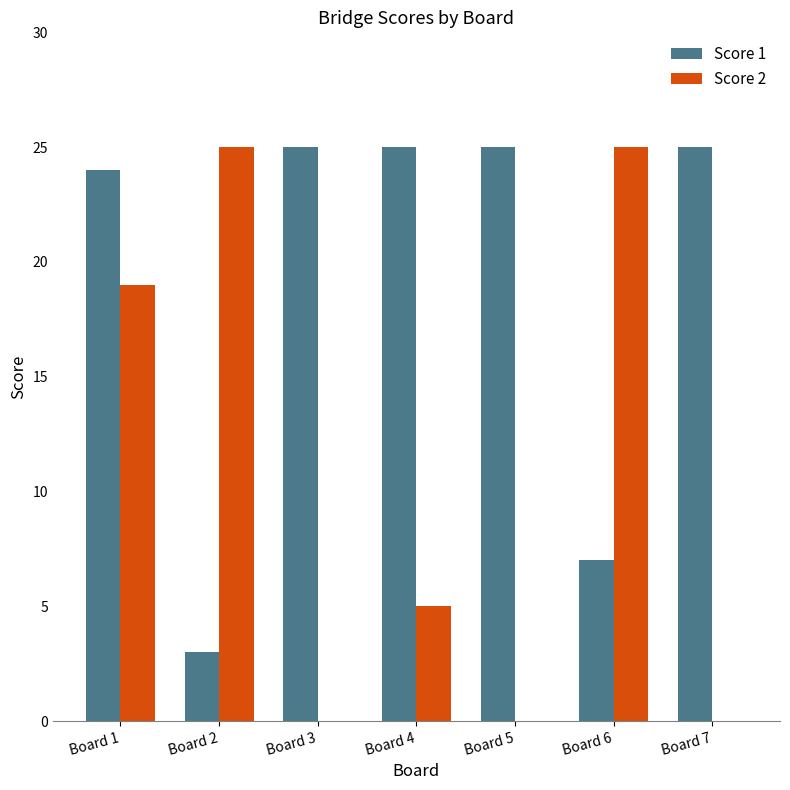

How many data points does each series have?

7